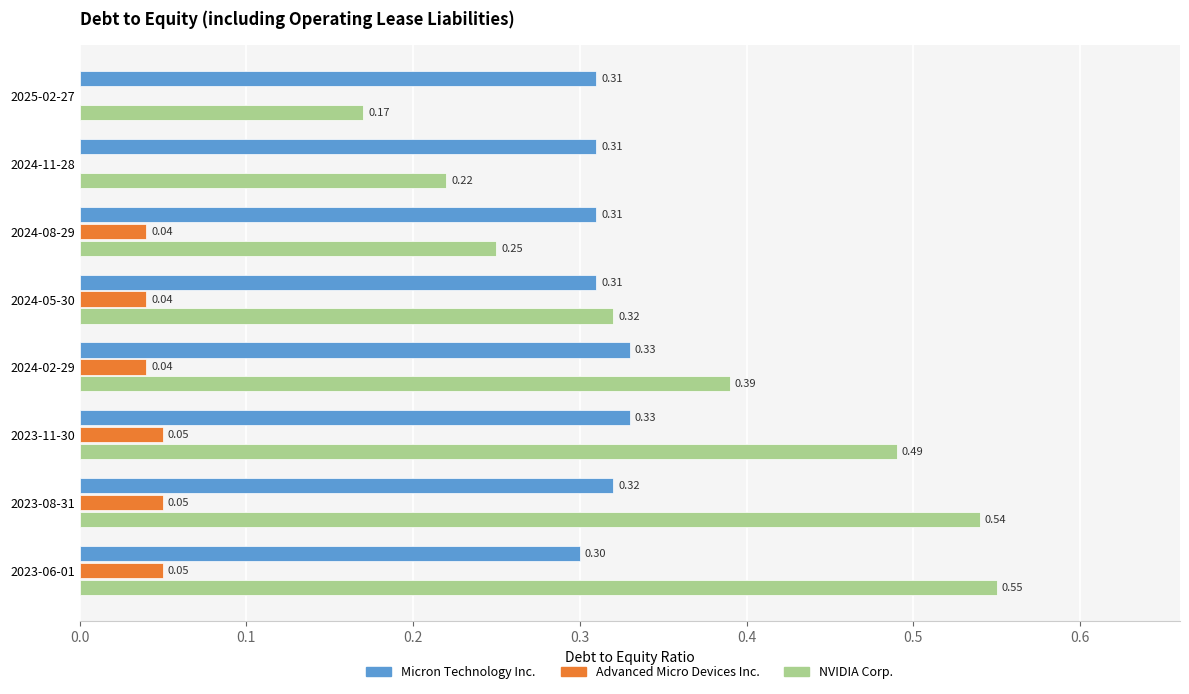

At which category is the sum across all series the highest?

2023-08-31